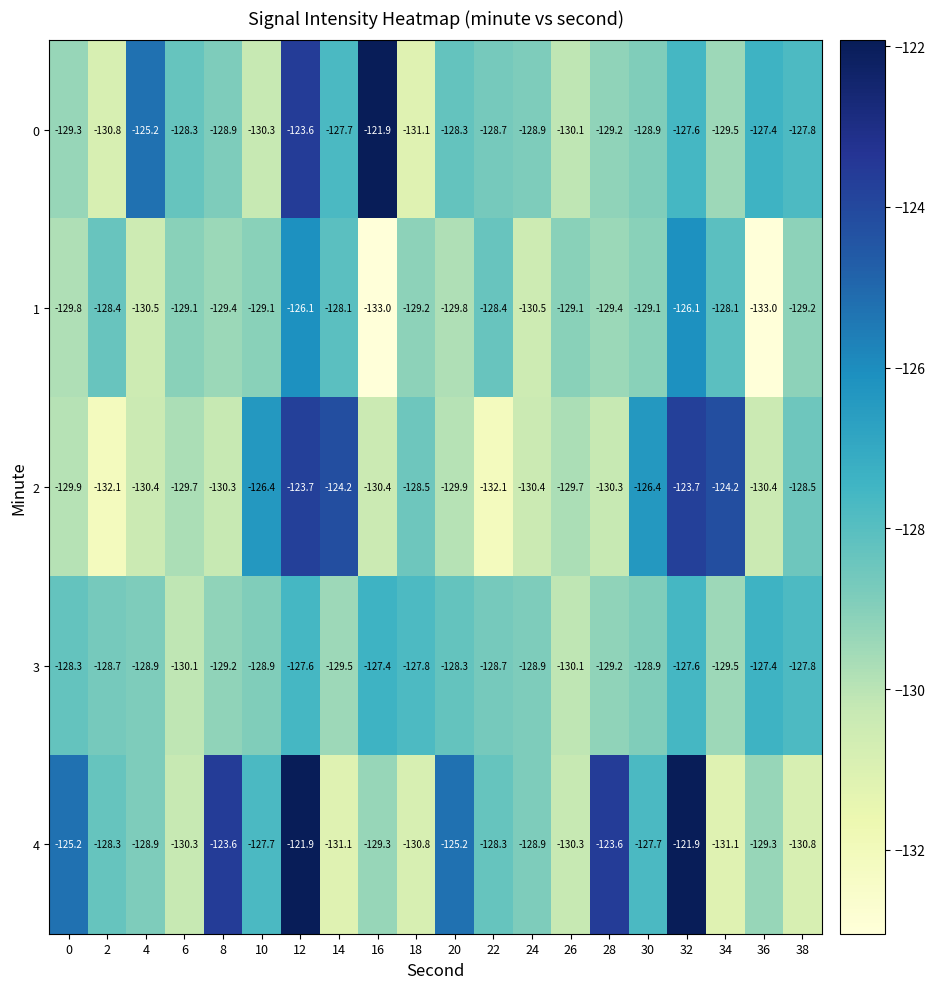

What is the maximum value shown in the chart?

-121.9